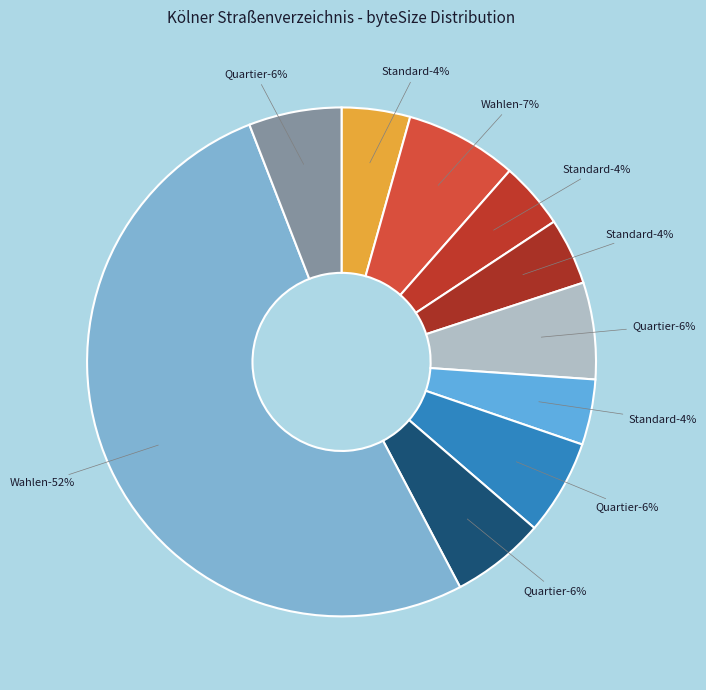

Does Straßenverzeichnis (Standard) 1.10.2023 represent more than half of the total?

No